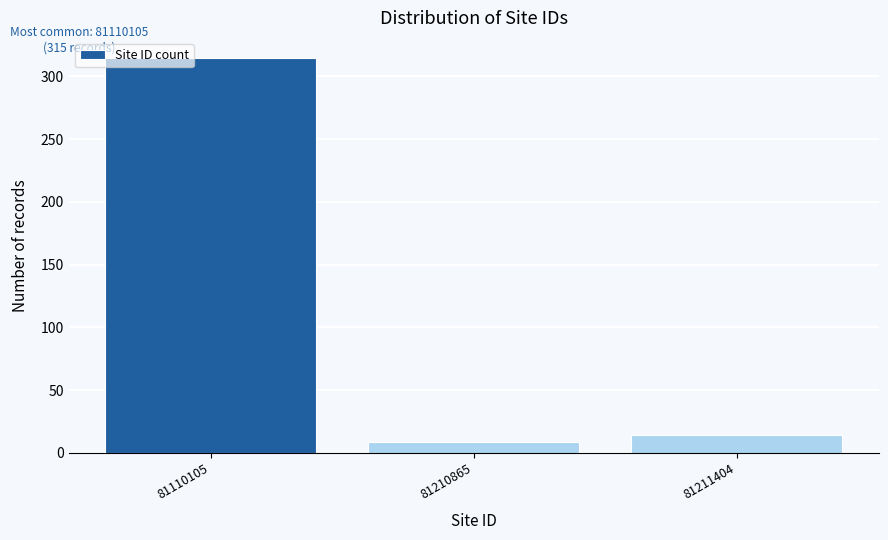

Reading right to left, list all the values displayed in this chart.

81211404=14	81210865=9	81110105=315